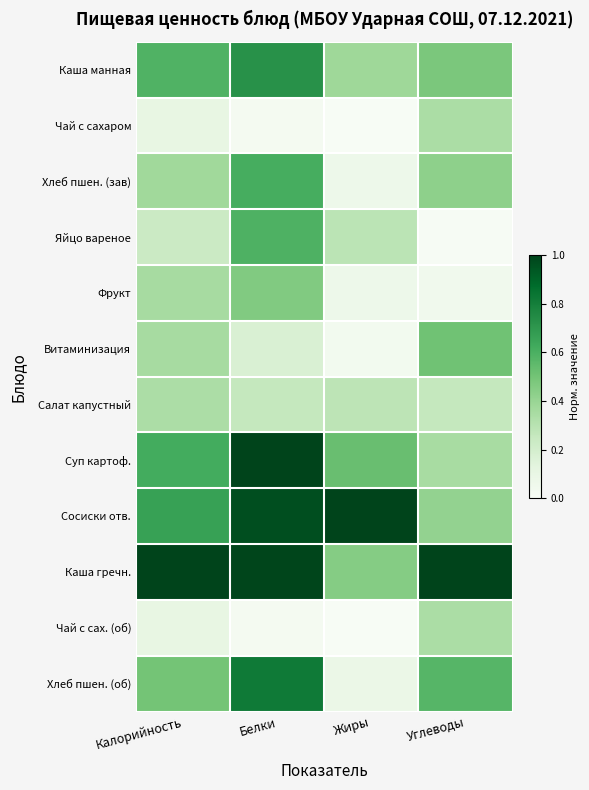

How many distinct data groups are displayed?

12